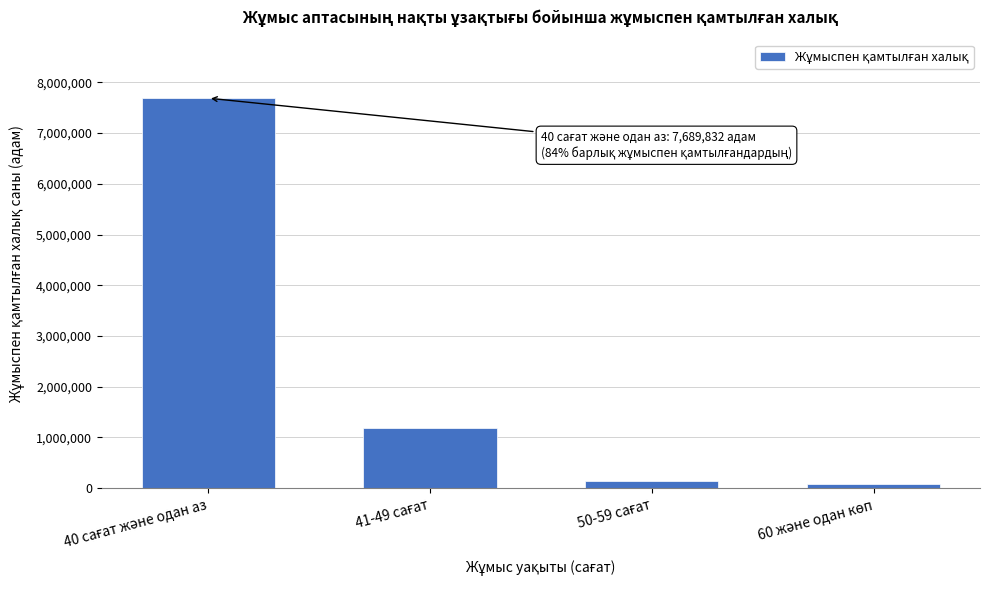

Reading left to right, extract all data points from this chart.

7689832	1192036	135202	88987